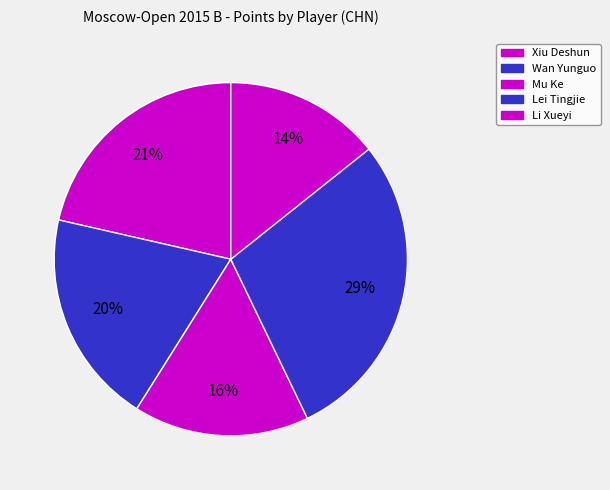

What is the largest slice in the pie chart?

Lei Tingjie